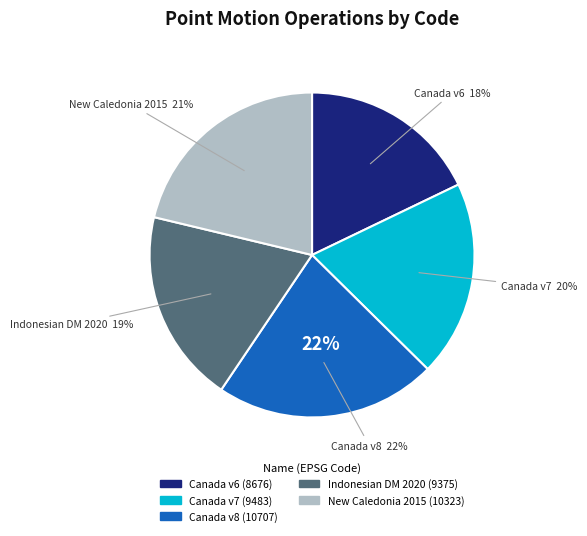

The Canada velocity grid v8 slice represents 12% of the pie. True or false?

False